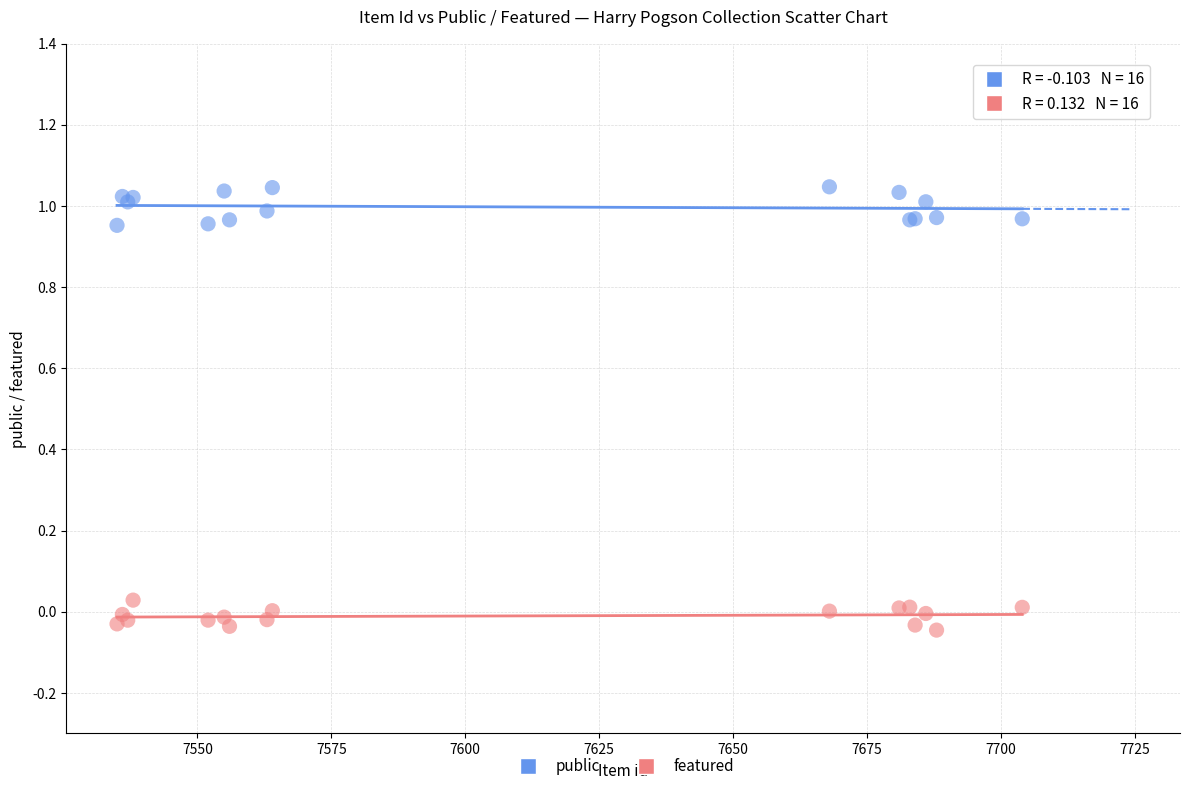

Which series reaches the minimum Y coordinate?

featured